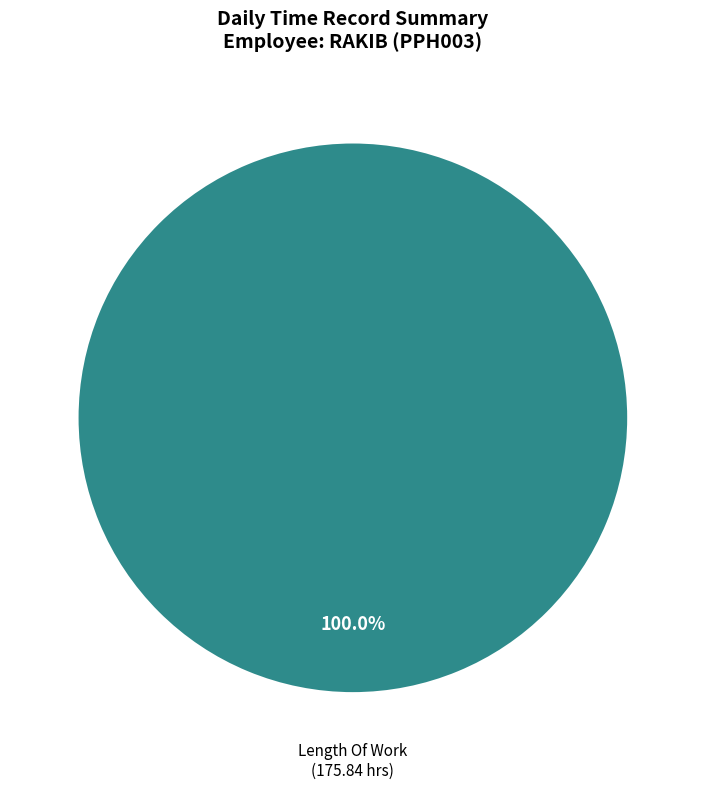

How many slices are in this pie chart?

1